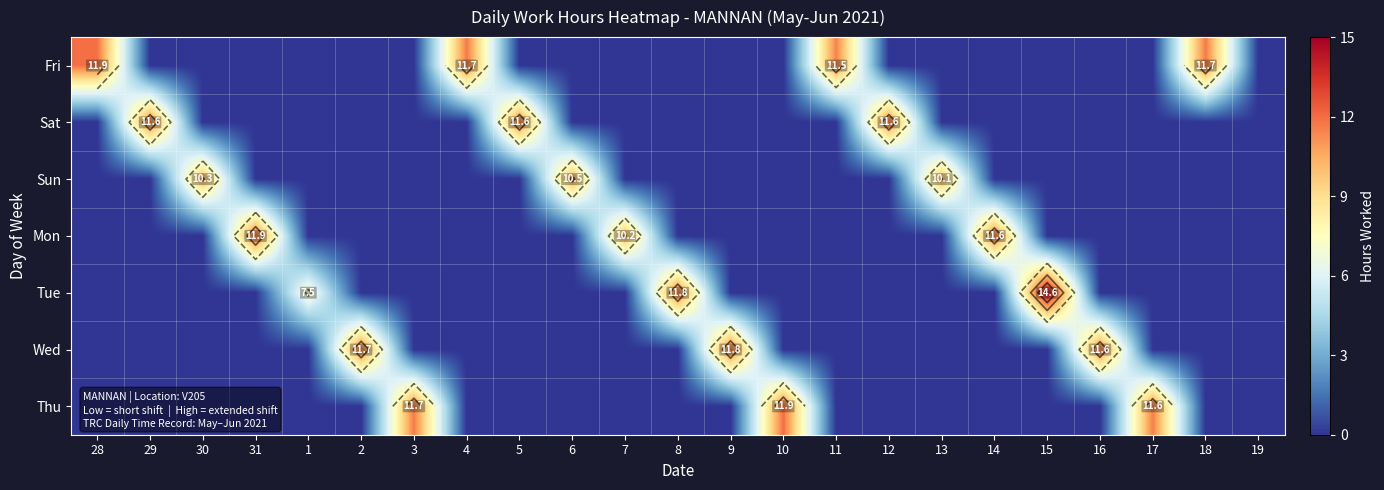

How many distinct data groups are displayed?

7